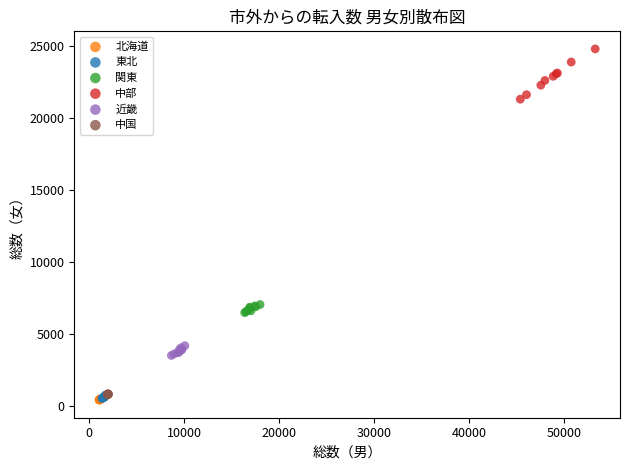

What are all the series names shown in the legend?

北海道, 東北, 関東, 中部, 近畿, 中国